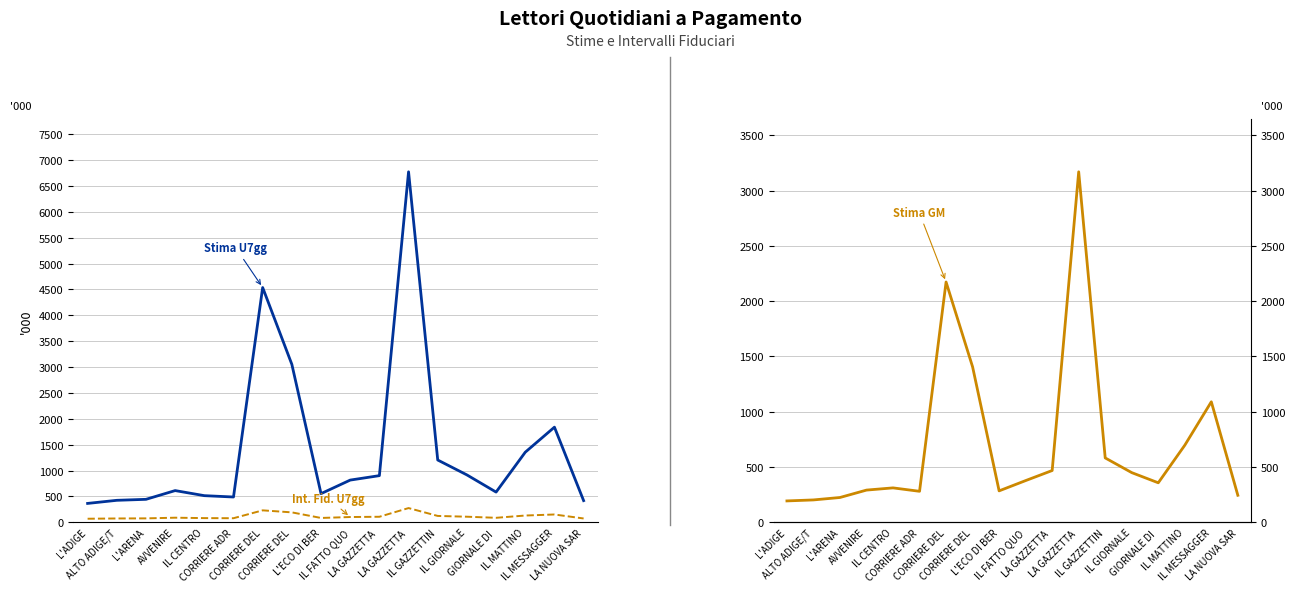

What are all the series names shown in the legend?

Stima U7gg ('000), Int. Fid. U7gg, Stima GM ('000)